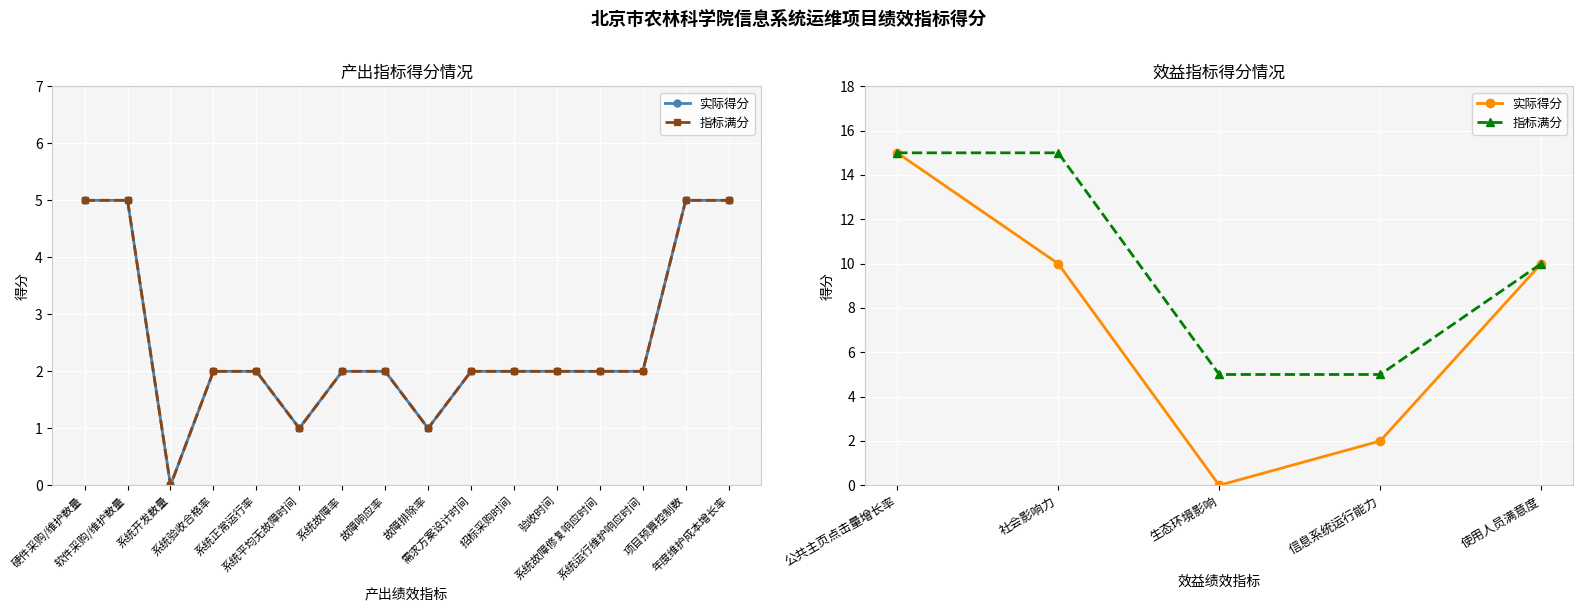

What position from the left is 信息系统运行能力?

4